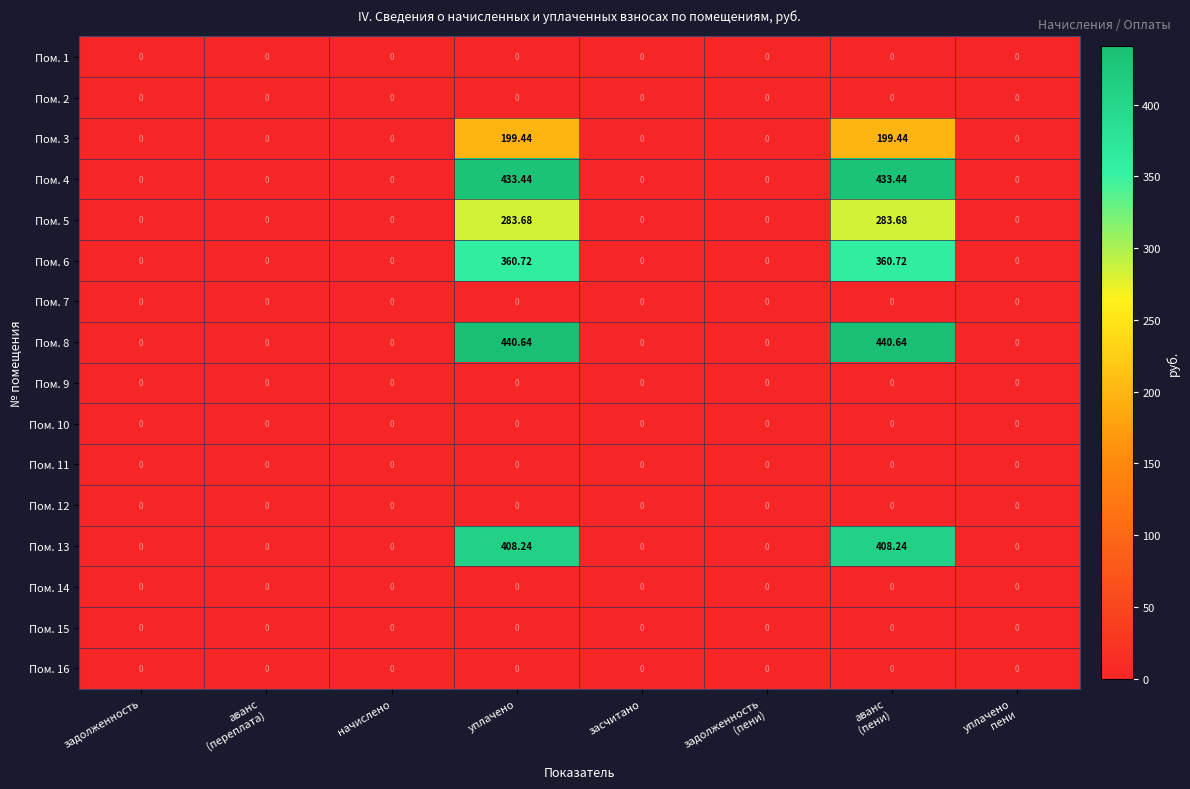

How many values in the Пом. 5 series exceed 0?

2